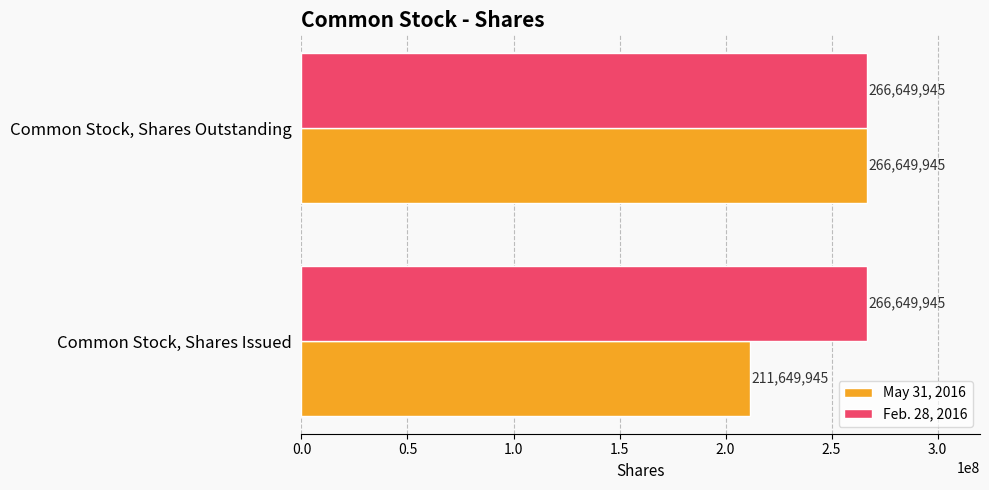

Between Common Stock, Shares Issued and Common Stock, Shares Outstanding, which series saw the biggest shift?

May 31, 2016